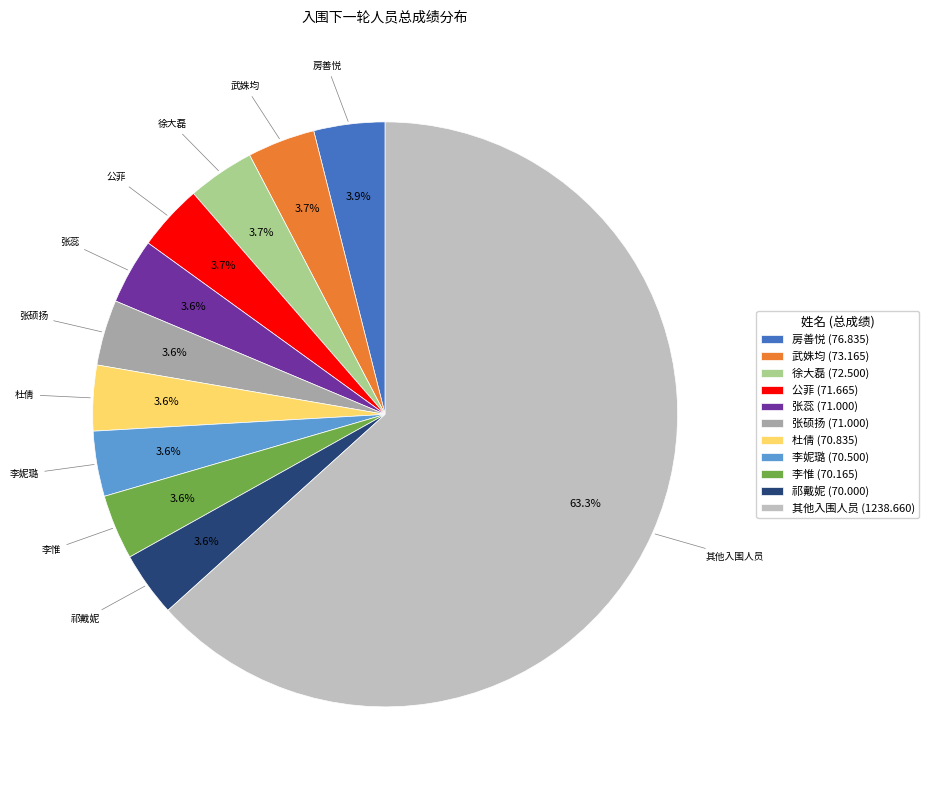

What is the majority slice?

其他入围人员 (1238.660)